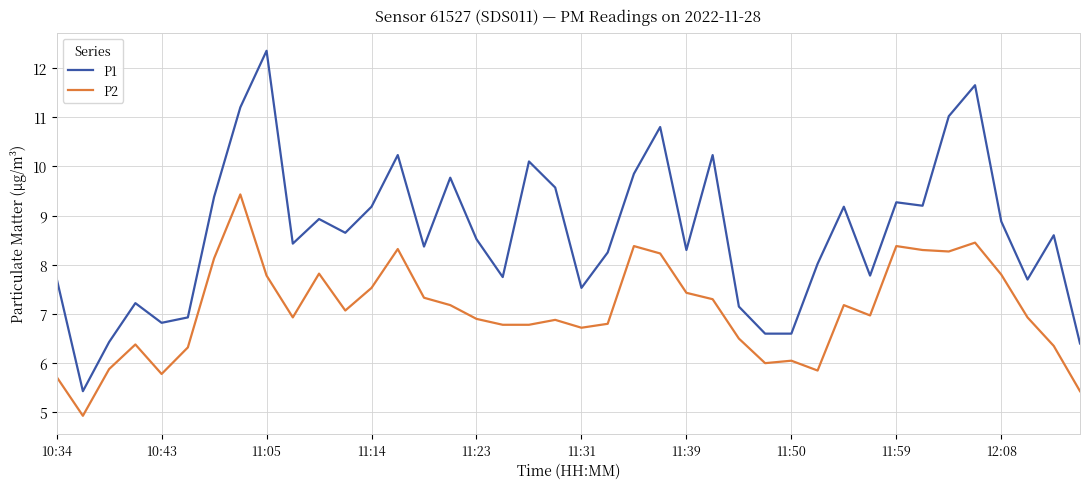

True or false: P2 has more than 0 points higher than both neighbors.

True